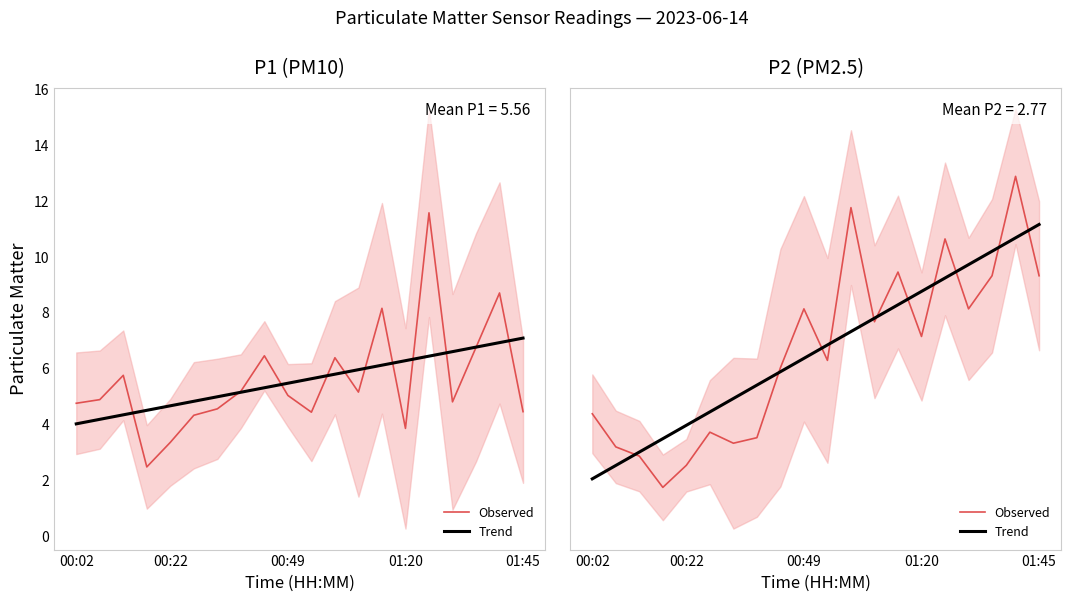

True or false: Observed has more than 1 interior local peaks.

True